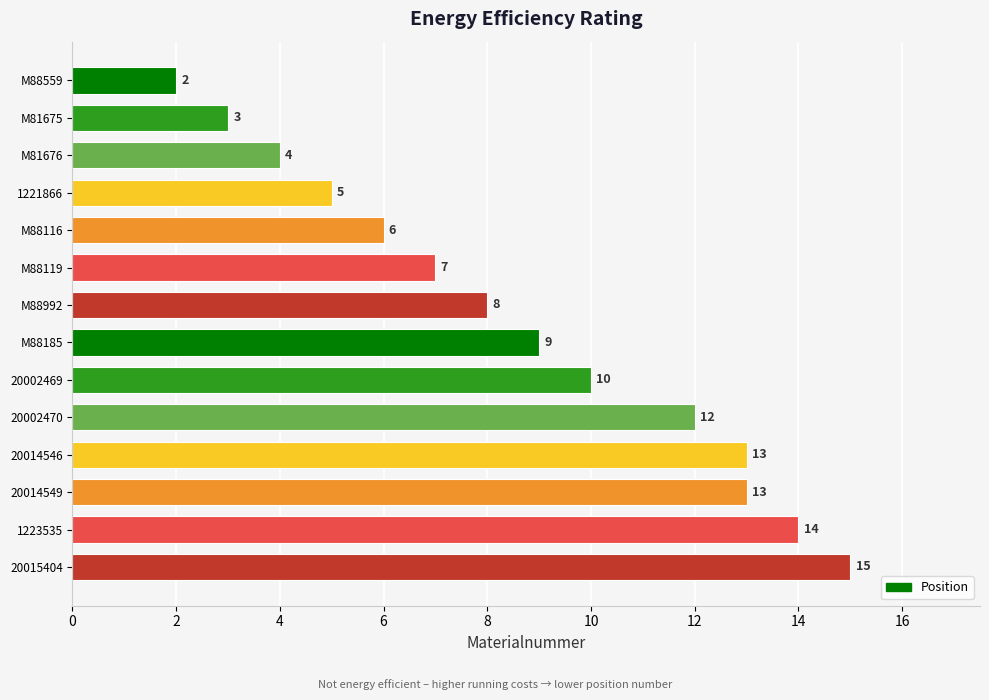

What is the change in value from 1221866 to 20014549?

+8